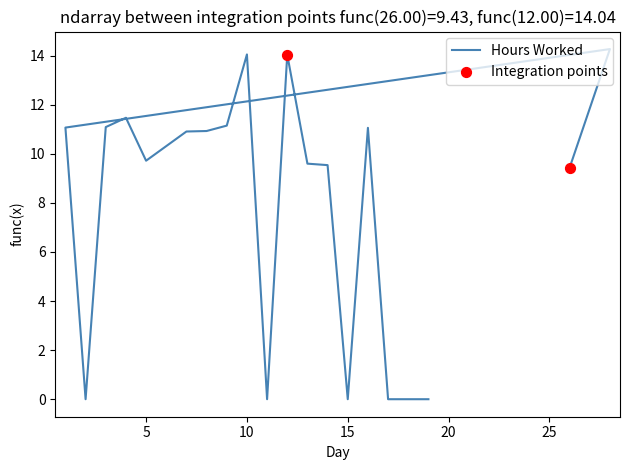

What is the change in value from 26 to 8?

+1.5